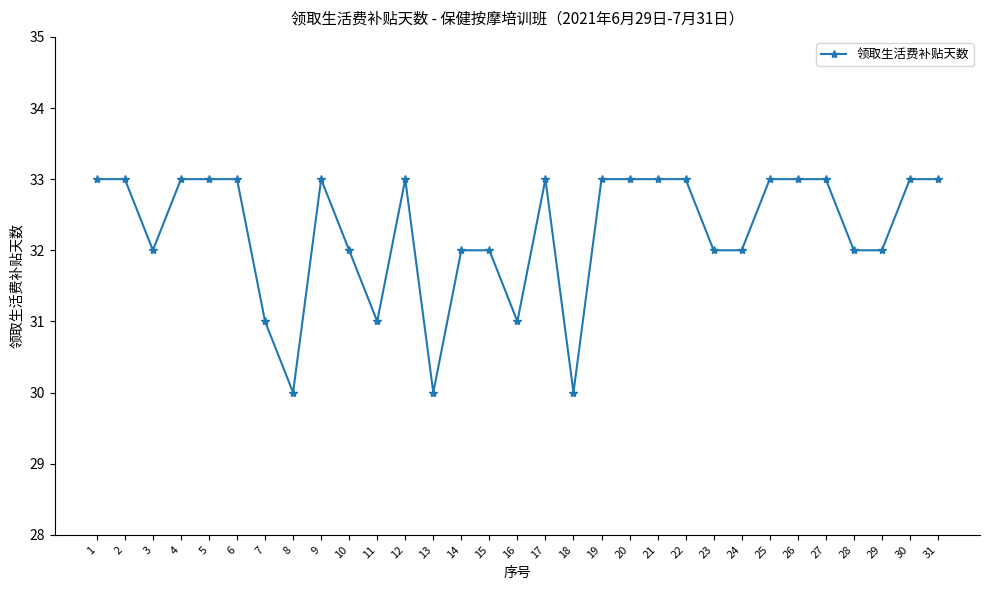

The value at 22 is 33. True or false?

True